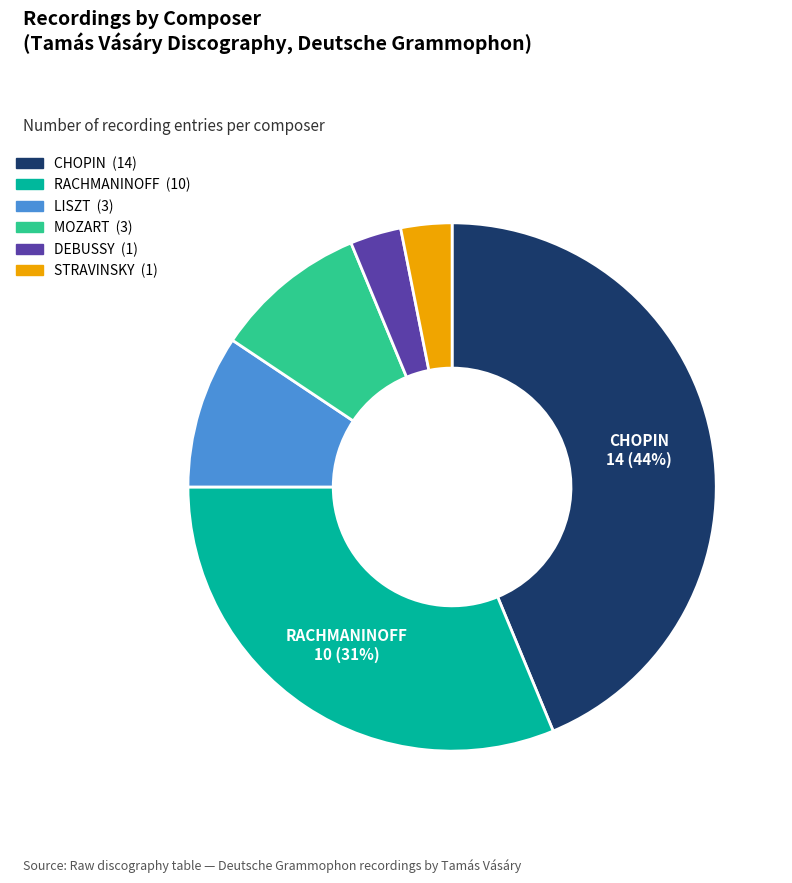

Combined, do LISZT and MOZART account for over 50%?

No